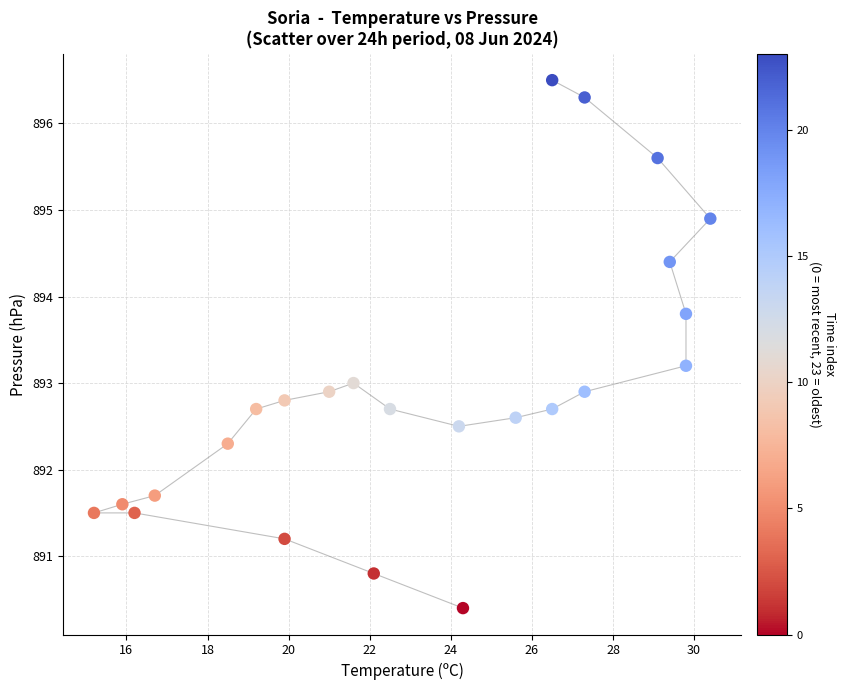

What is the range of X values (max minus min)?

15.2